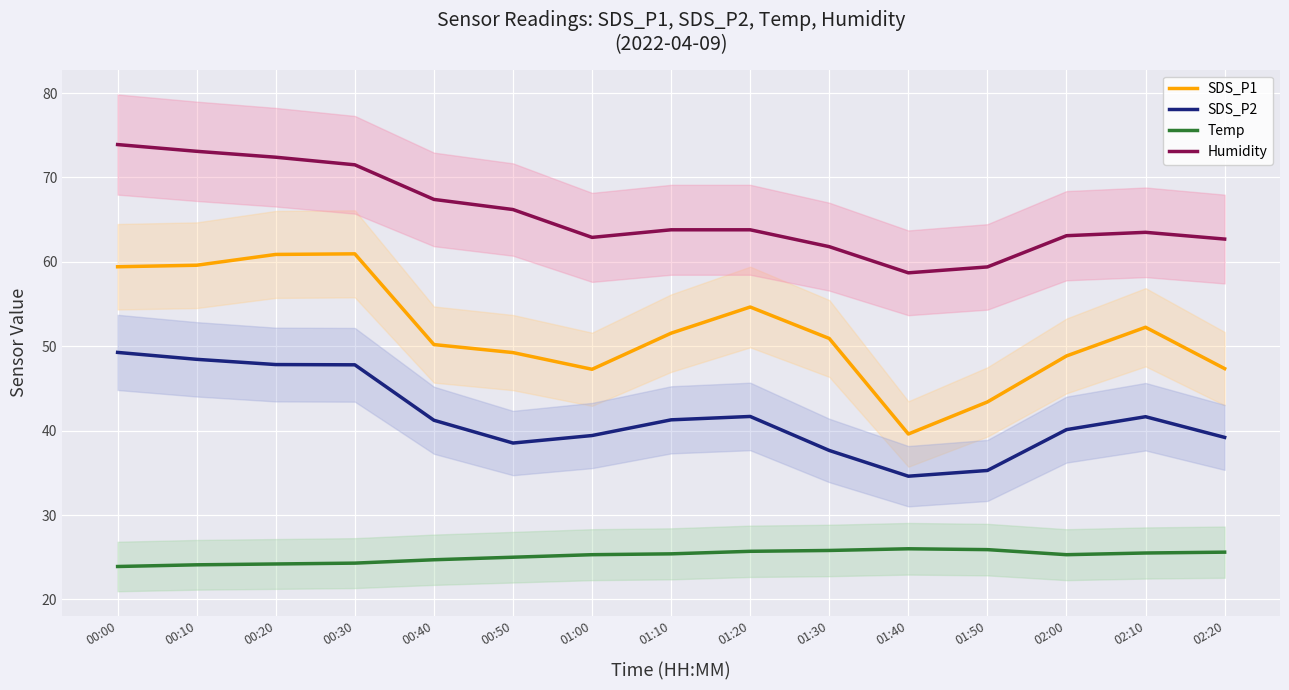

Reading left to right, what are all the values shown in this chart?

SDS_P1: 00:00=59.4	00:10=59.6	00:20=60.9	00:30=61.0	00:40=50.2	00:50=49.2	01:00=47.3	01:10=51.5	01:20=54.6	01:30=50.9	01:40=39.6	01:50=43.4	02:00=48.9	02:10=52.2	02:20=47.4
SDS_P2: 00:00=49.3	00:10=48.5	00:20=47.8	00:30=47.8	00:40=41.2	00:50=38.5	01:00=39.4	01:10=41.3	01:20=41.7	01:30=37.6	01:40=34.6	01:50=35.3	02:00=40.1	02:10=41.6	02:20=39.2
Temp: 00:00=23.9	00:10=24.1	00:20=24.2	00:30=24.3	00:40=24.7	00:50=25.0	01:00=25.3	01:10=25.4	01:20=25.7	01:30=25.8	01:40=26.0	01:50=25.9	02:00=25.3	02:10=25.5	02:20=25.6
Humidity: 00:00=73.9	00:10=73.1	00:20=72.4	00:30=71.5	00:40=67.4	00:50=66.2	01:00=62.9	01:10=63.8	01:20=63.8	01:30=61.8	01:40=58.7	01:50=59.4	02:00=63.1	02:10=63.5	02:20=62.7